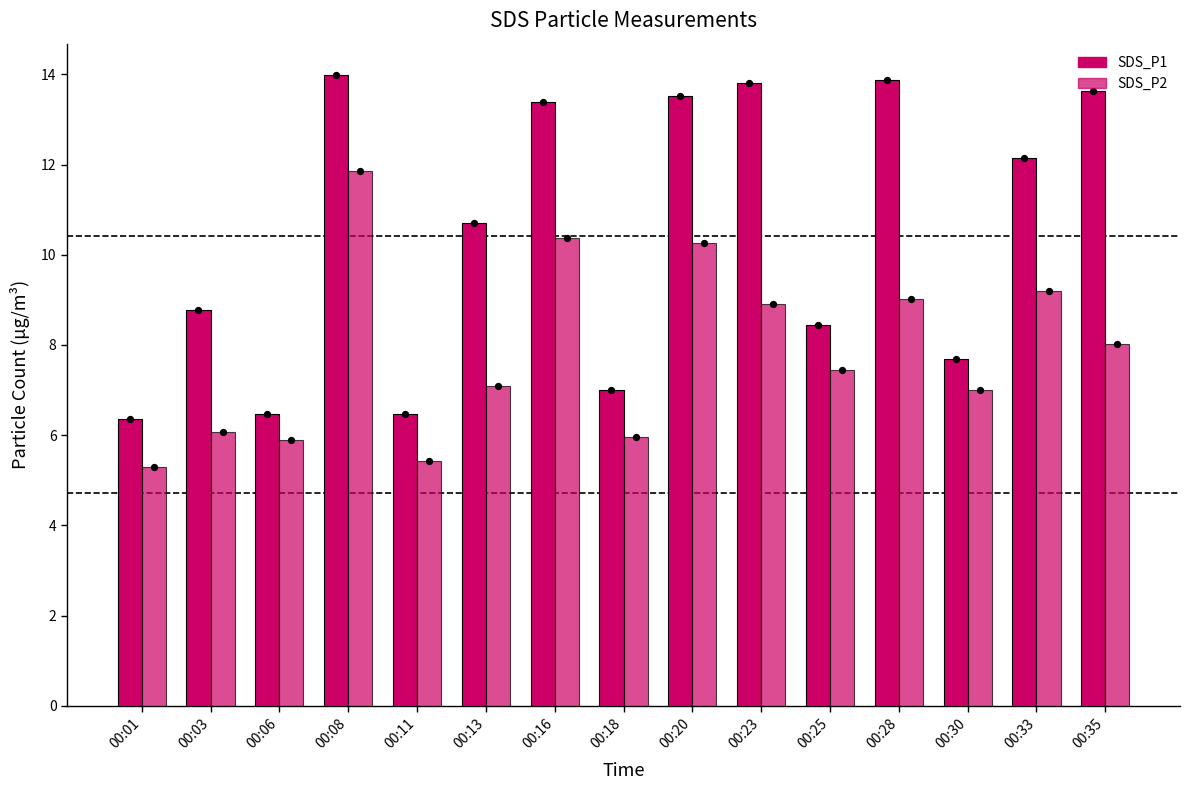

At which category is the sum across all series the highest?

00:08